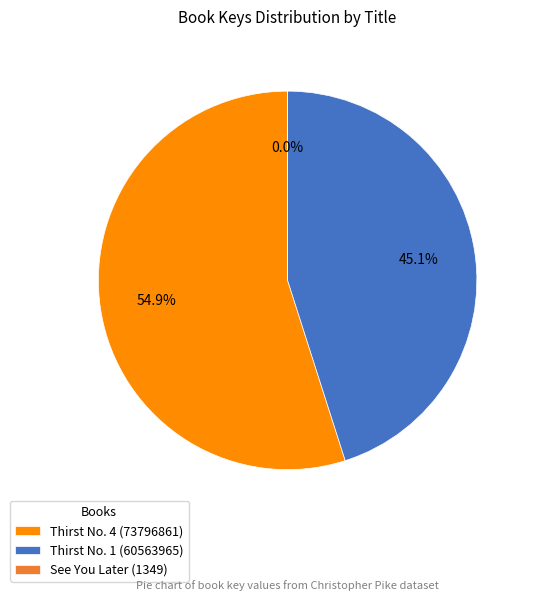

To the nearest percent, what is the difference between the largest and smallest slice percentages?

55%